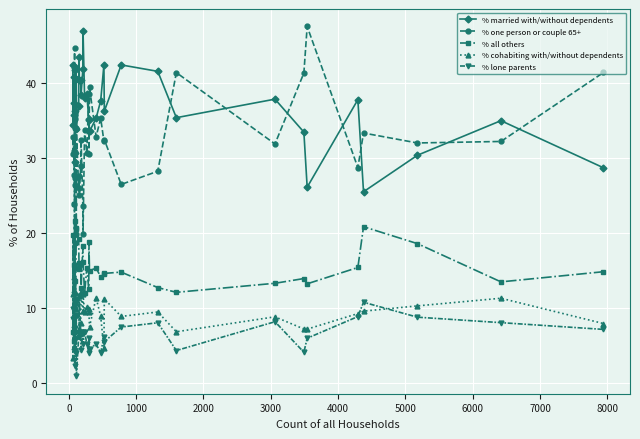

How many values in the % one person or couple 65+ series are below 32?

20